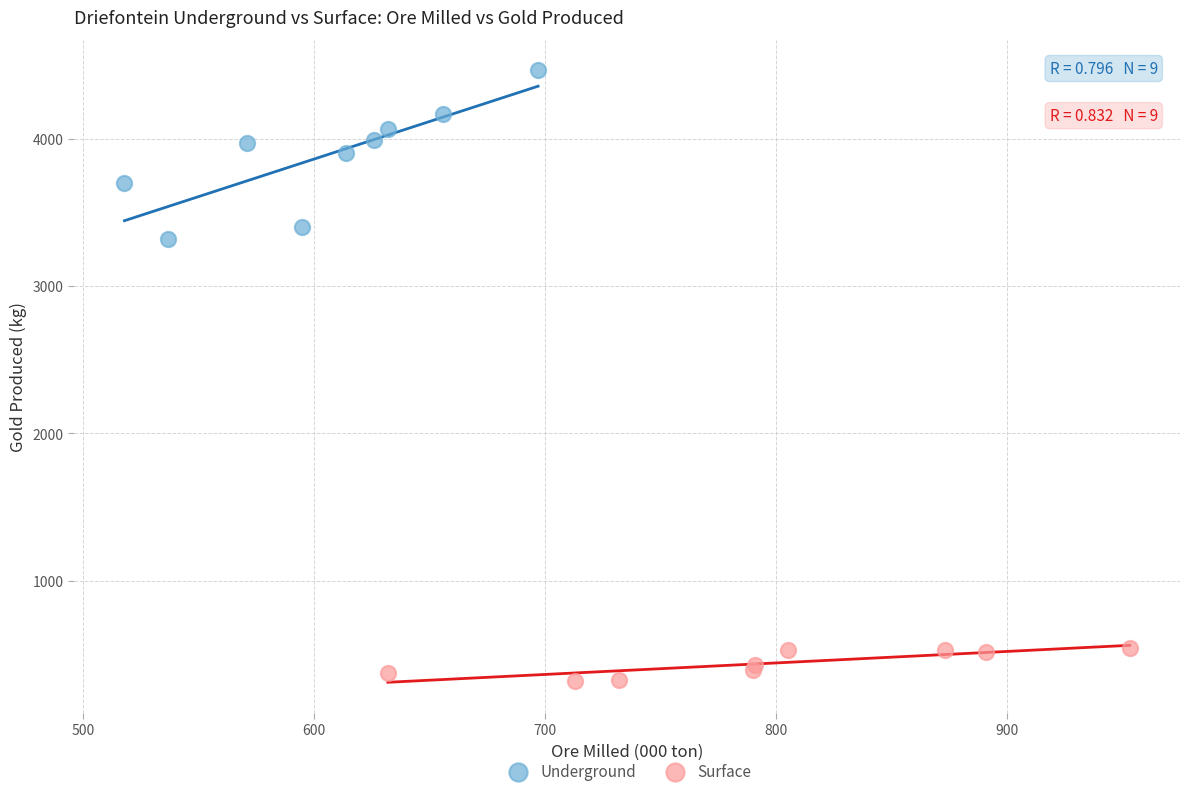

Which series reaches the maximum Y coordinate?

Underground